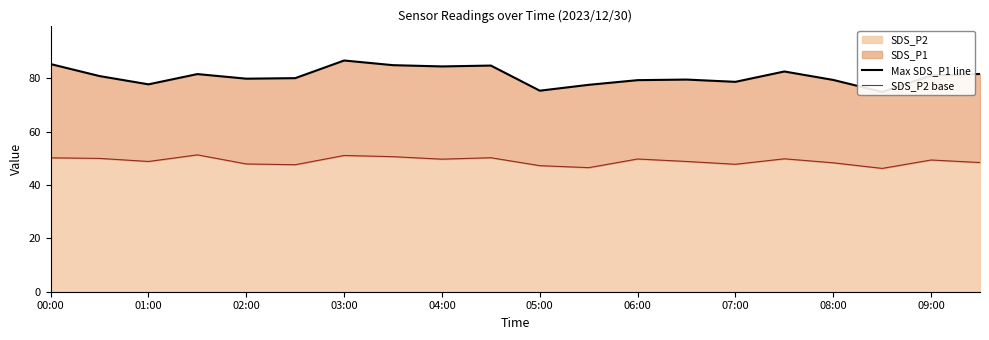

True or false: SDS_P2 base and Max SDS_P1 line intersect in this chart.

False